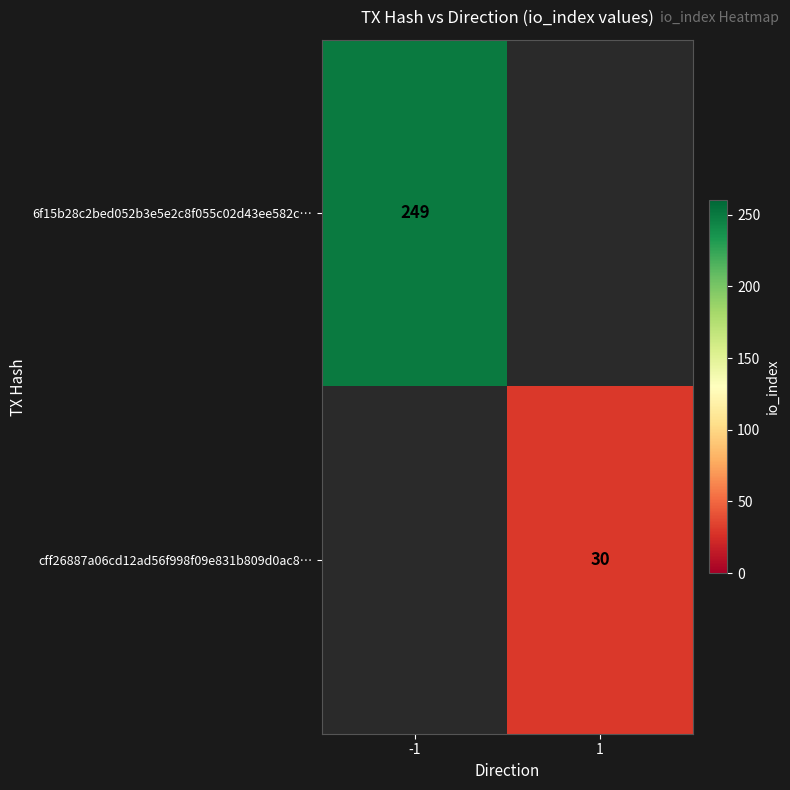

At how many categories does at least one series exceed 203?

1